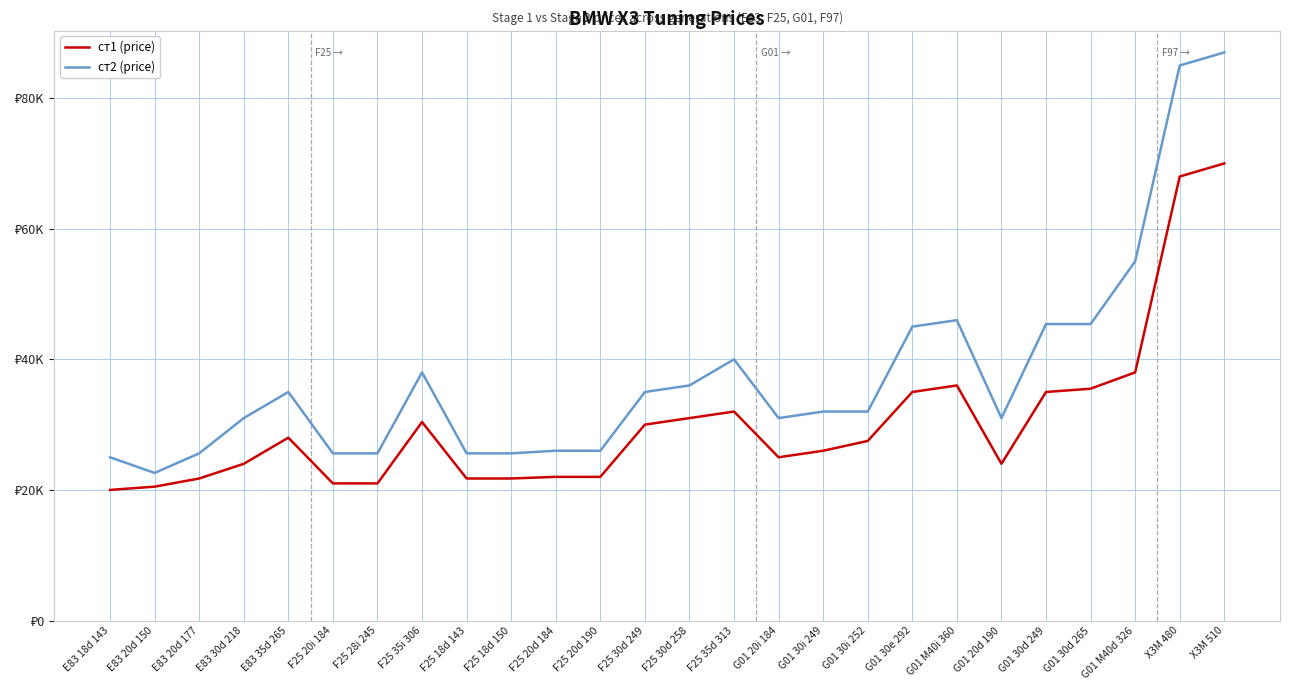

At which category is the sum across all series the highest?

X3M 510